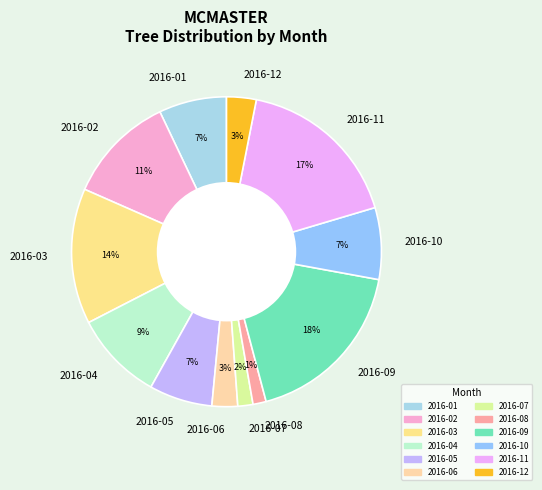

Which has a higher value, 2016-09 or 2016-02?

2016-09